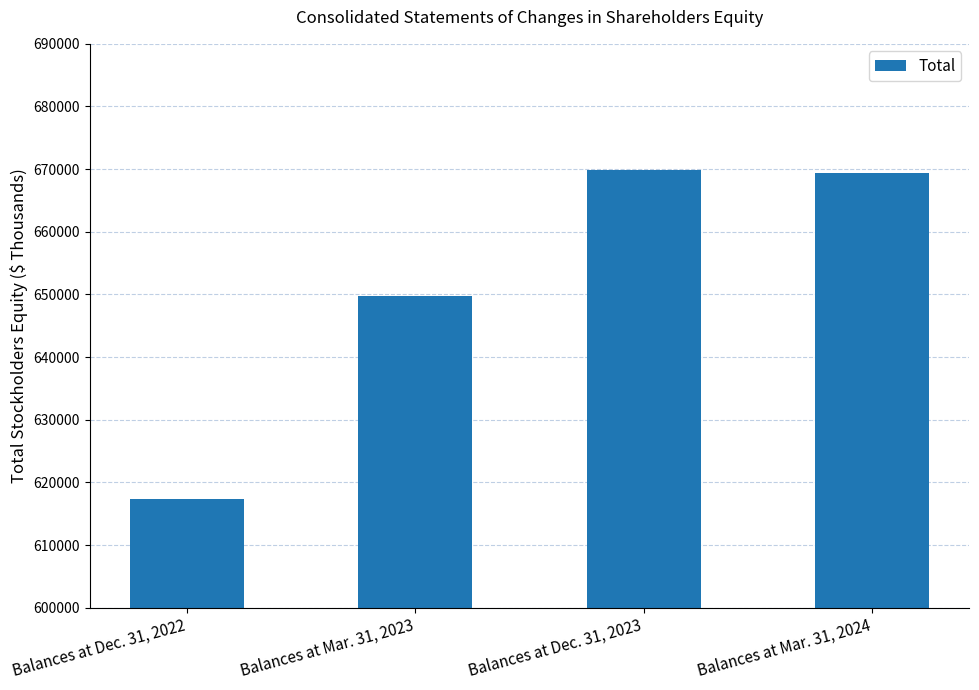

How many data points are less than 669338?

2